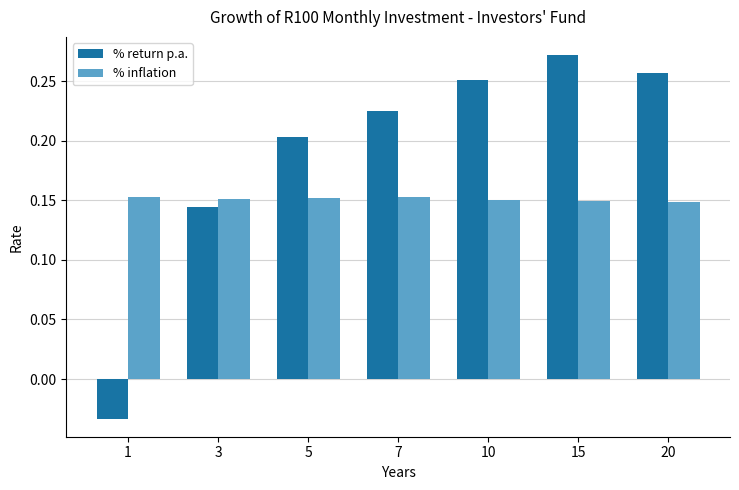

How many data points in % return p.a. are above 0?

6